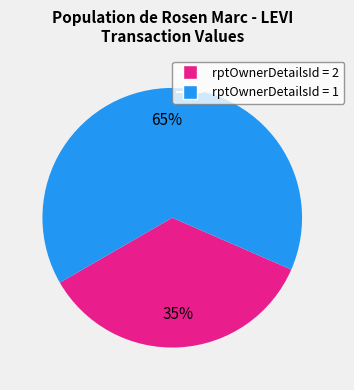

Is there a majority slice in this chart?

Yes